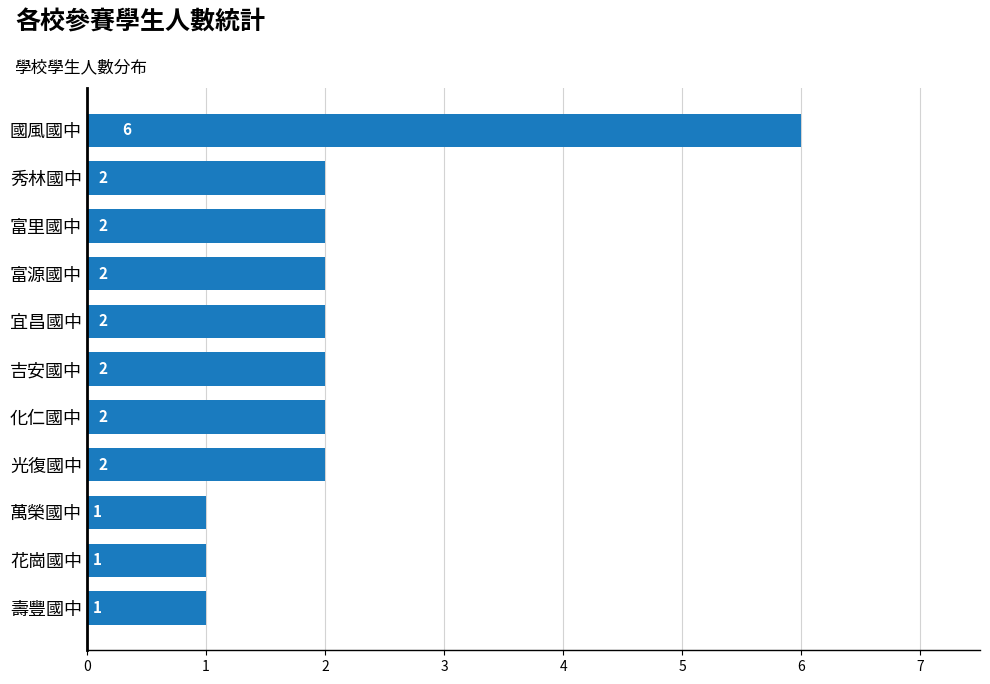

What is the ratio of the value at 秀林國中 to the value at 國風國中?

0.3